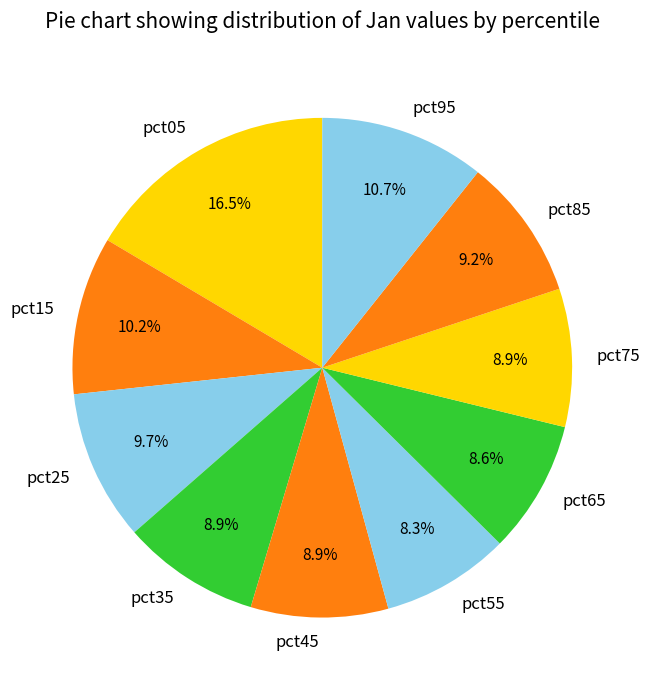

True or false: pct45 accounts for 9% of the total.

True